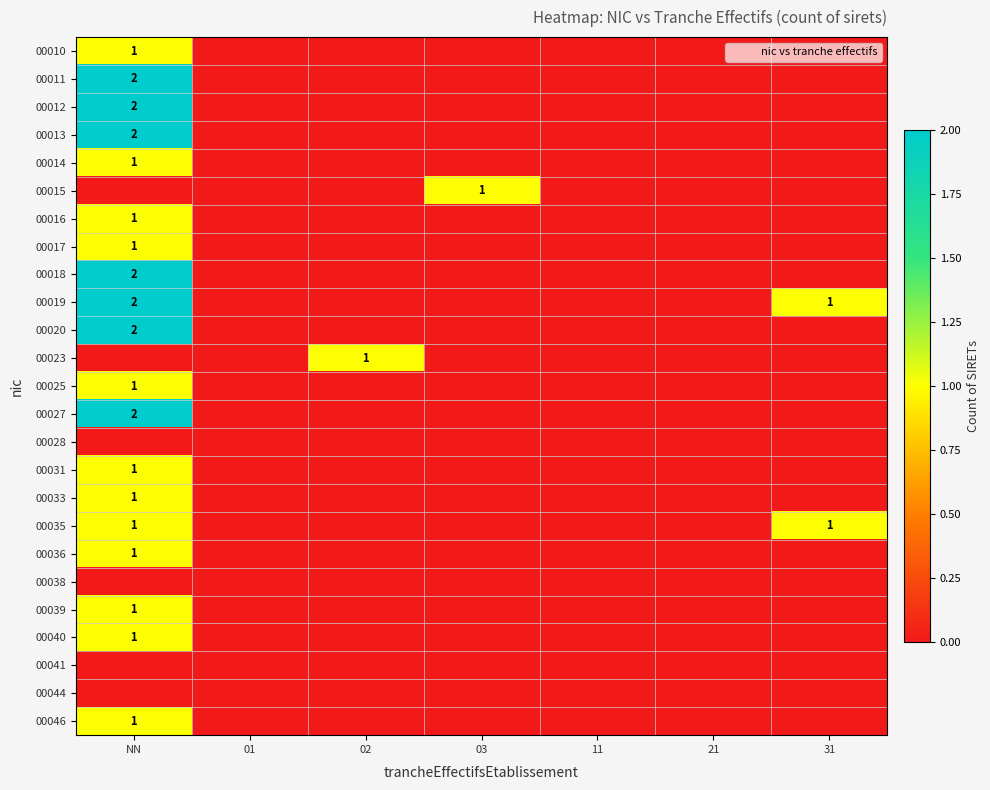

At which category is the sum across all series the highest?

NN